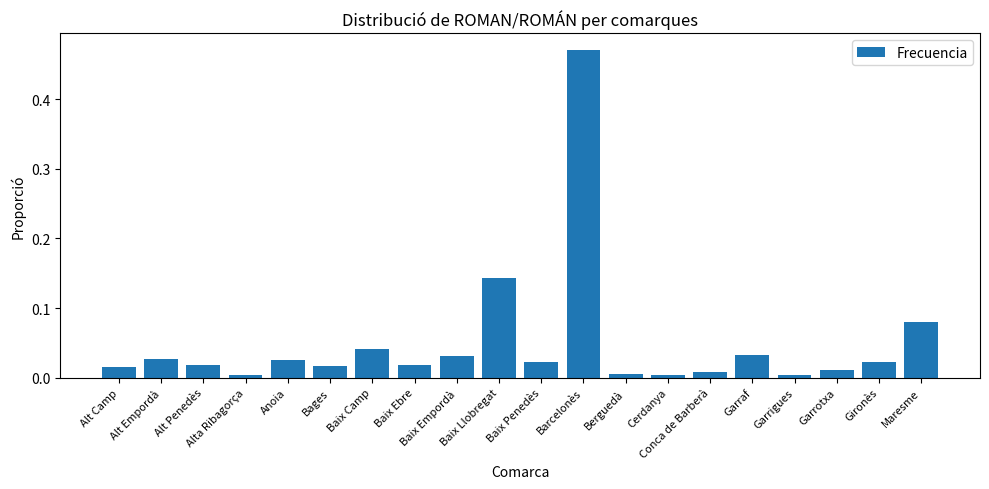

What is the sum of all values?

1.0